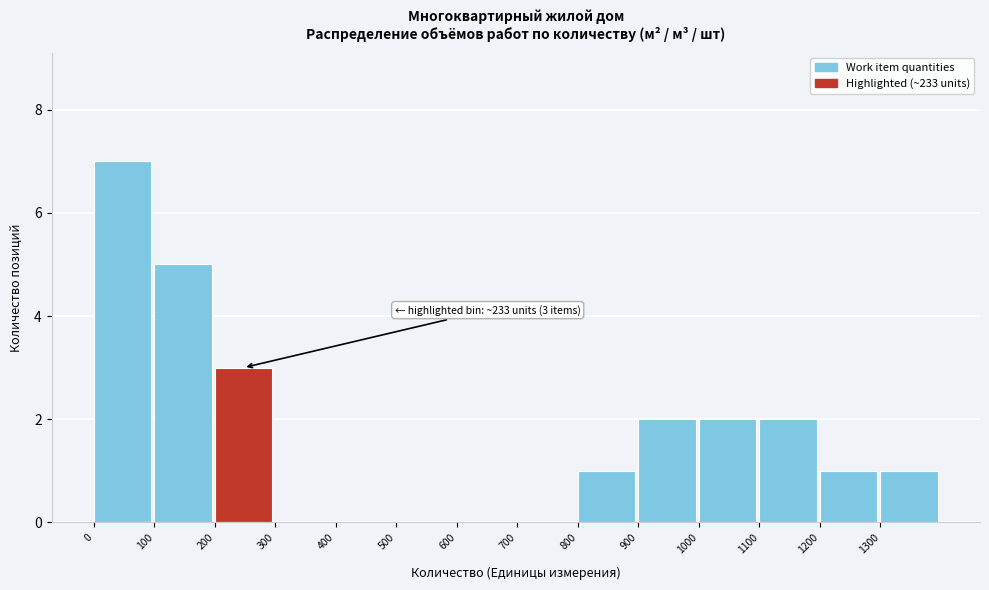

Which range on the x-axis has the tallest bar?

0 to 100